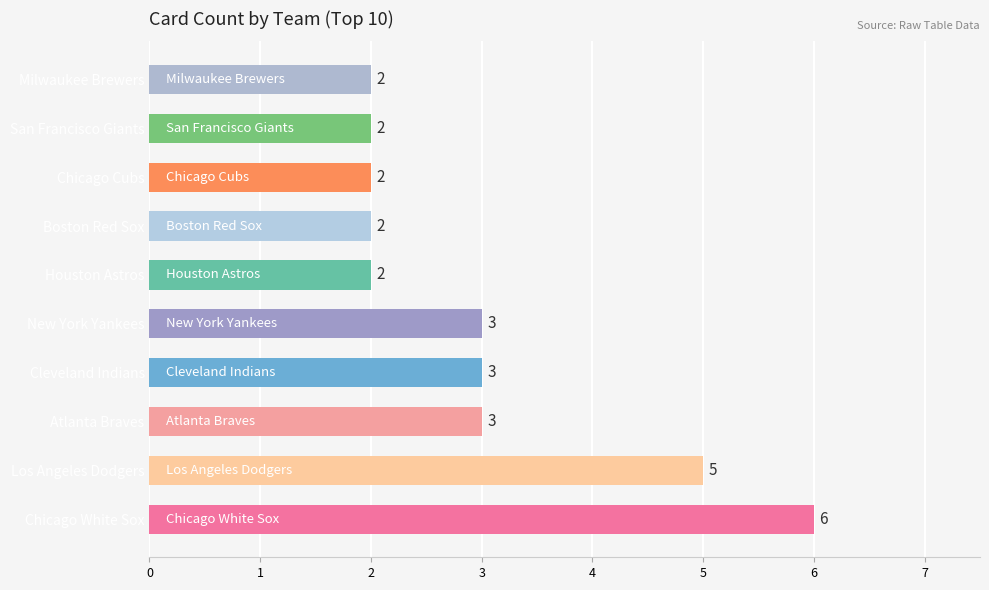

What is the ratio of the value at Boston Red Sox to the value at Chicago Cubs?

1.0